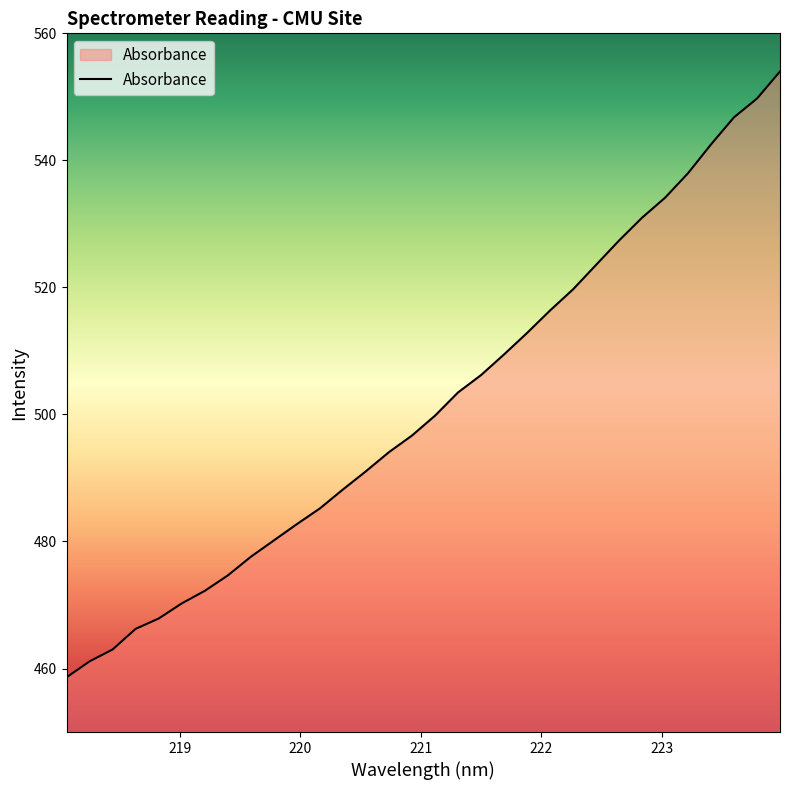

What is the maximum value shown in the chart?

554.0